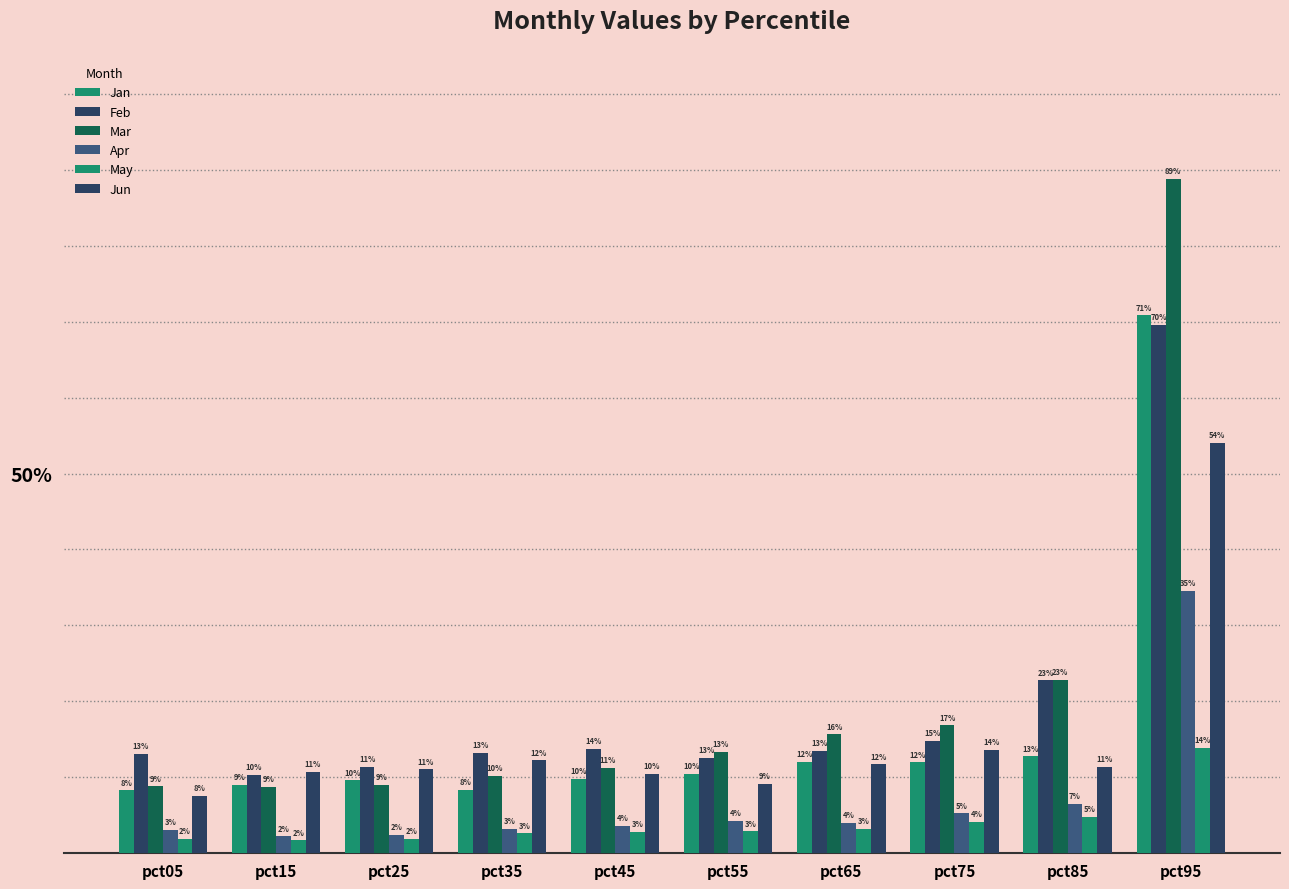

Does the chart contain any negative values?

No